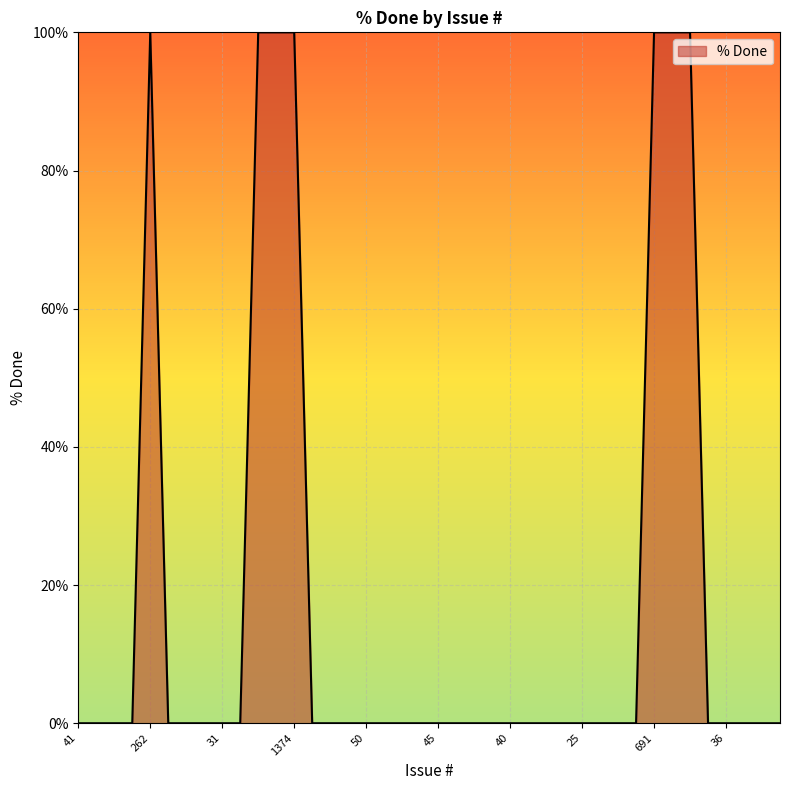

What is the greatest value displayed?

100